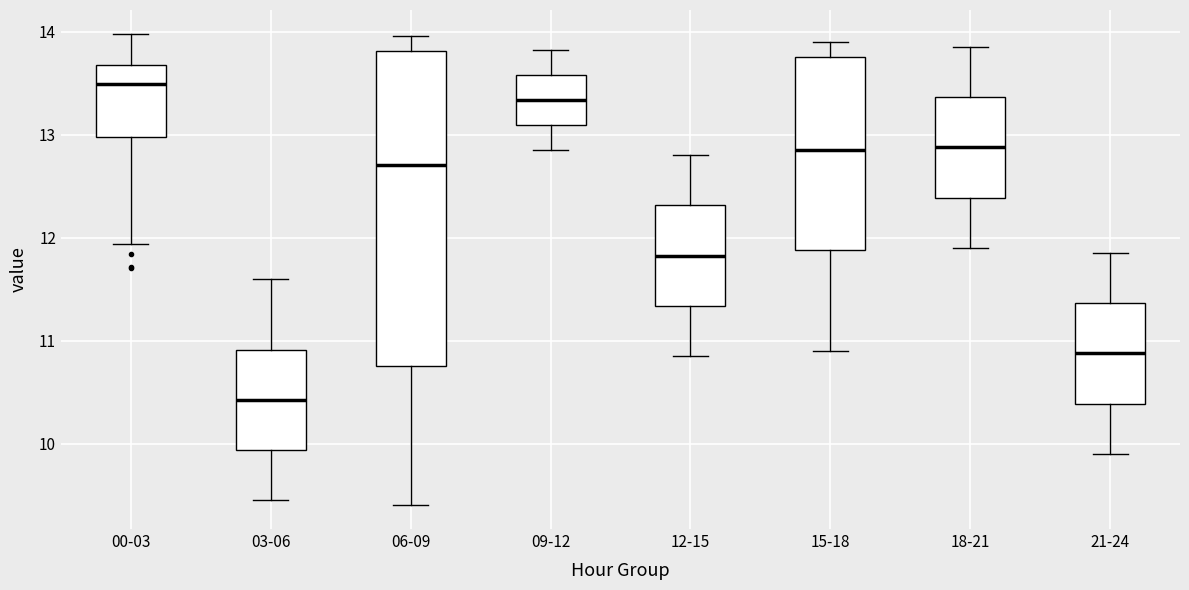

Which box's median line is the lowest?

03-06